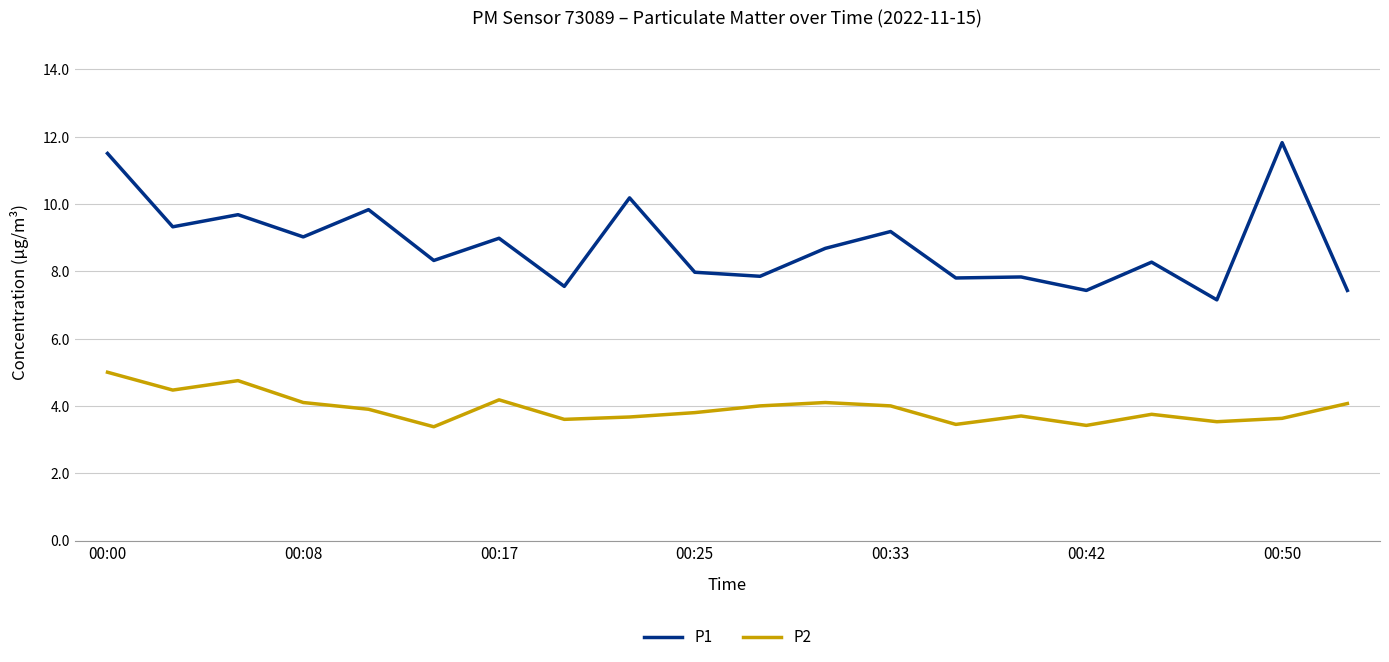

Which series has the largest total across all categories?

P1